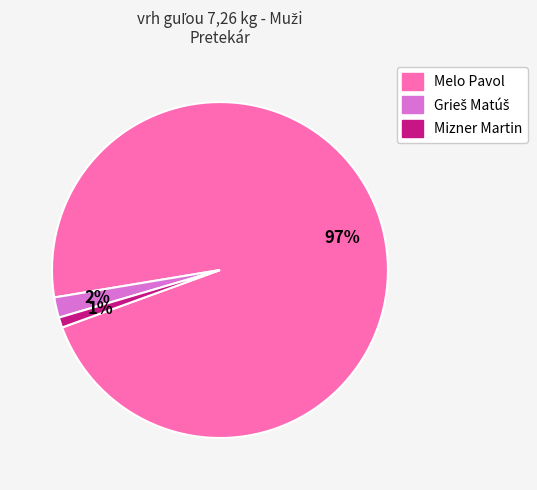

What is the largest slice in the pie chart?

Melo Pavol